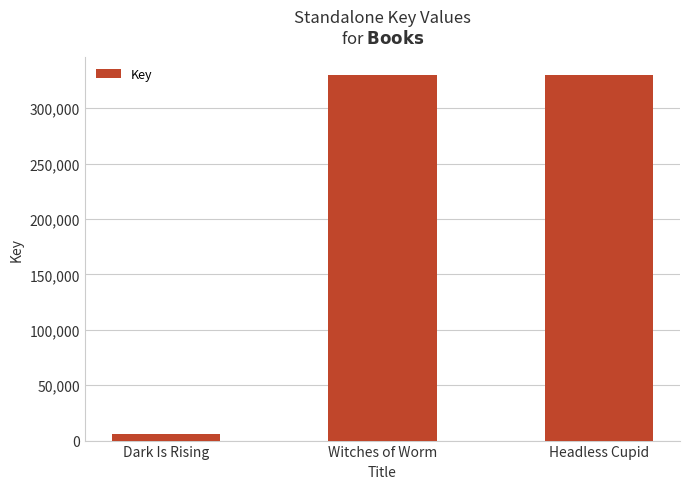

Is it true that the value at Headless Cupid is 329944?

True